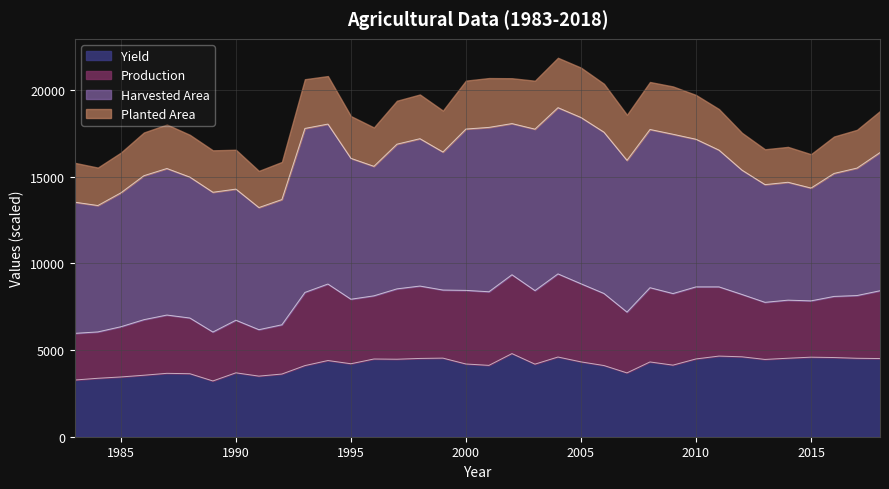

At which label does Yield reach its peak?

2002